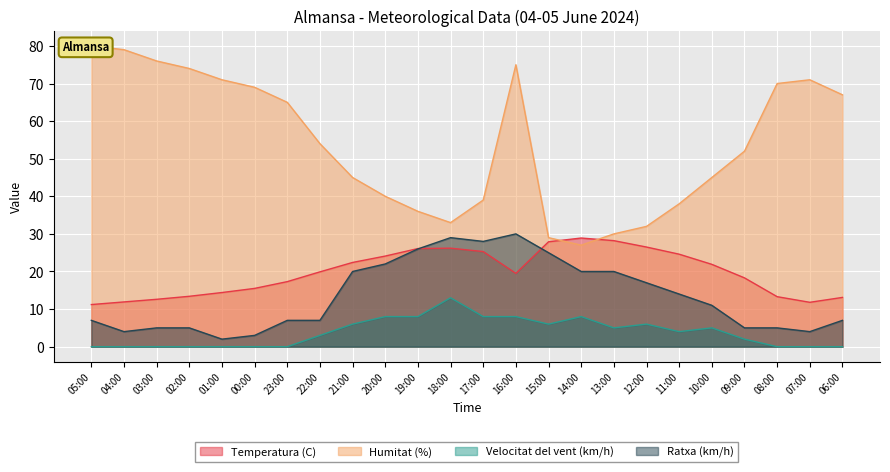

At how many categories does at least one series exceed 4?

24